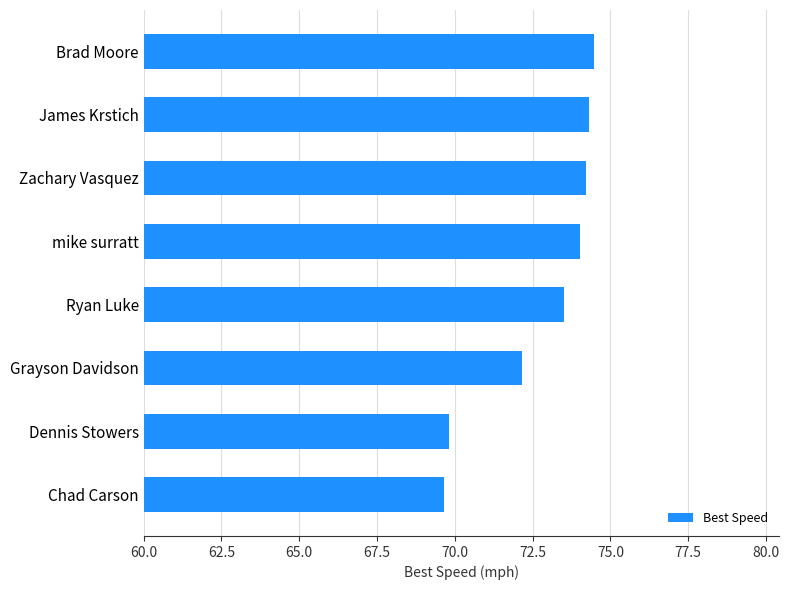

The chart shows a value of 14.4 at Chad Carson. True or false?

False